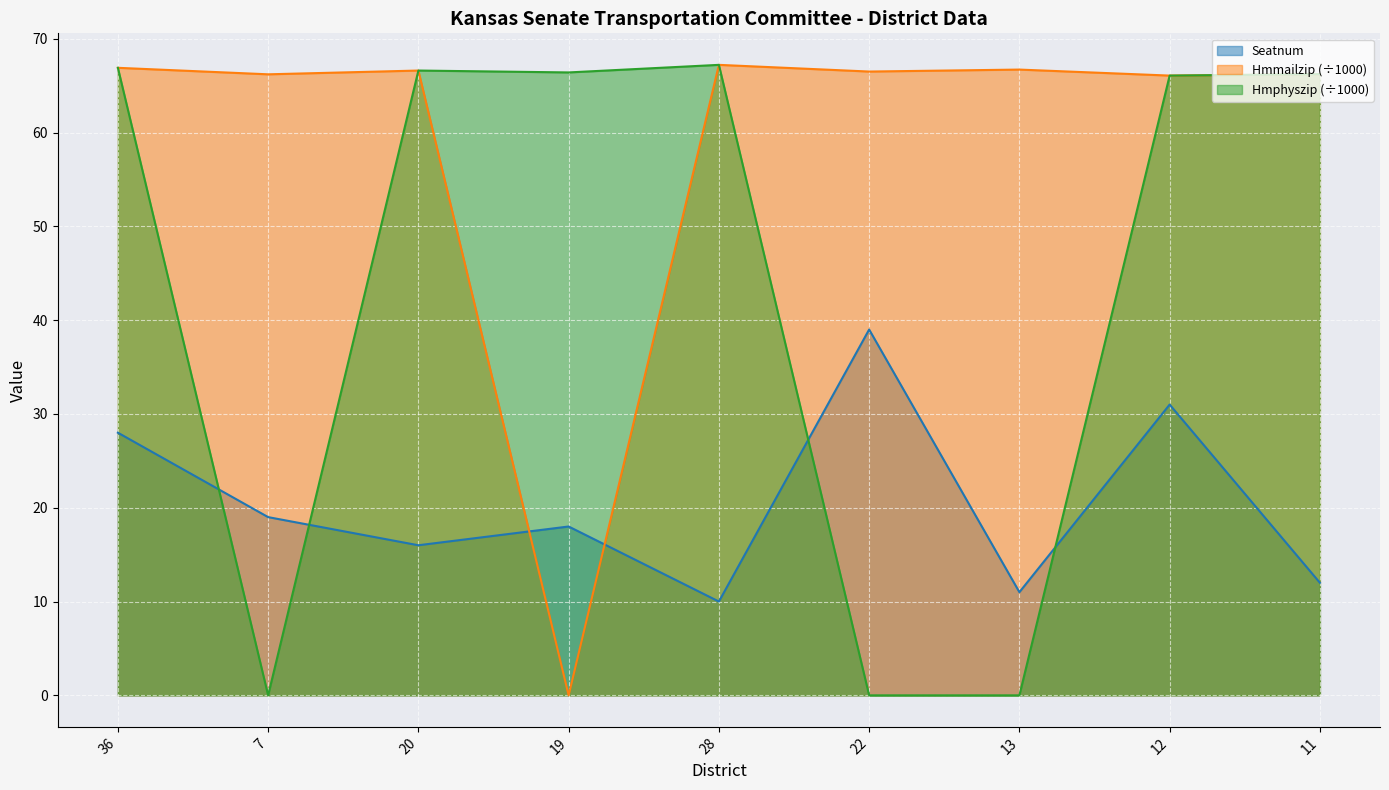

What is the spread (max minus min) of values at 22?

66.5